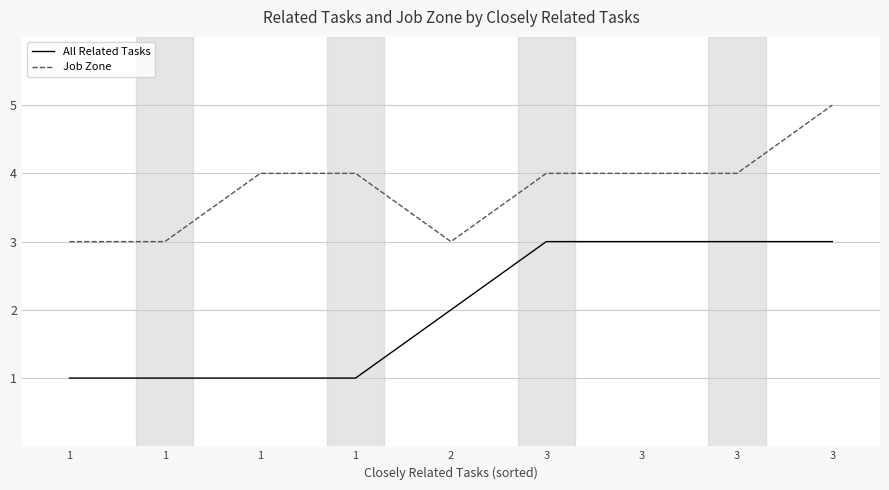

The Job Zone series shows 5 at 1. True or false?

False